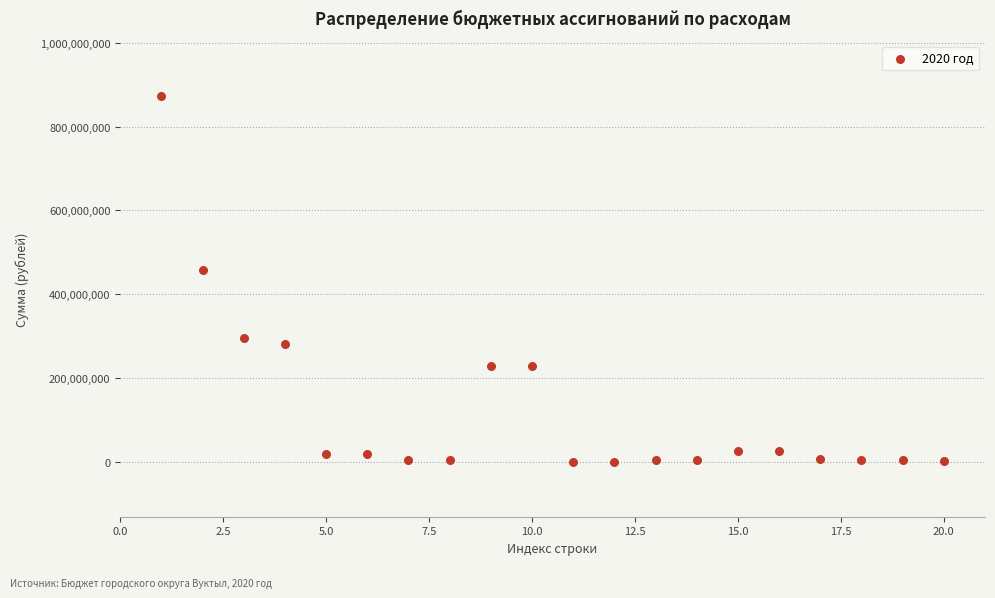

What Y value in the scatter plot is closest to 436742201?

458700932.5